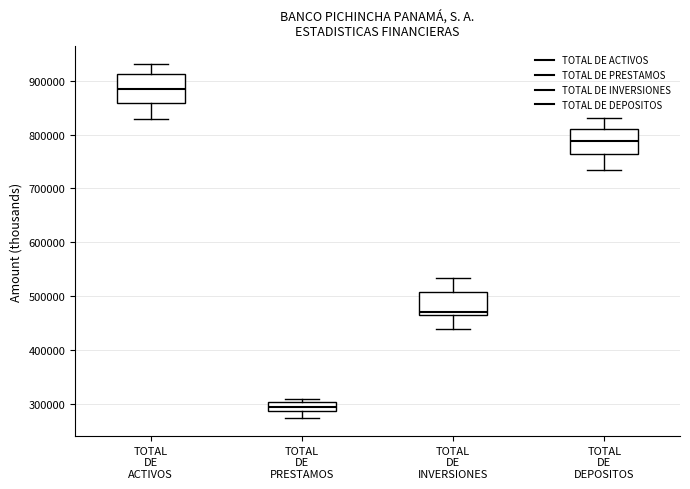

Where does the lower whisker of the box for TOTAL DE ACTIVOS end on the y-axis? The values are not printed on the chart, so give them approximately, as read against the axis.

830000